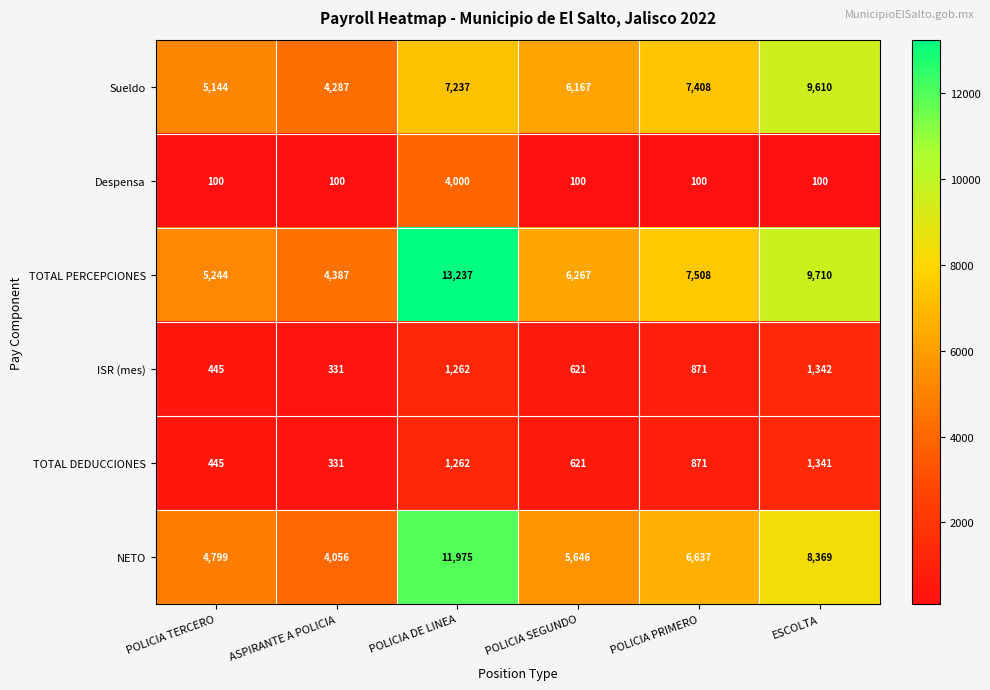

What is the maximum value for TOTAL DEDUCCIONES?

1341